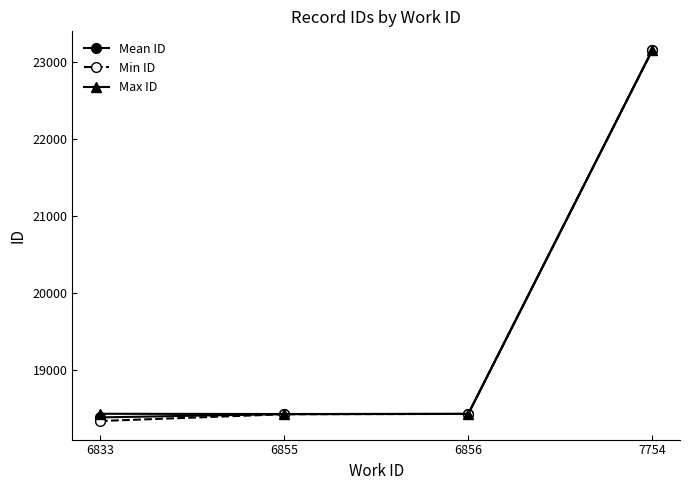

Which series changed the most between 6833 and 7754?

Min ID